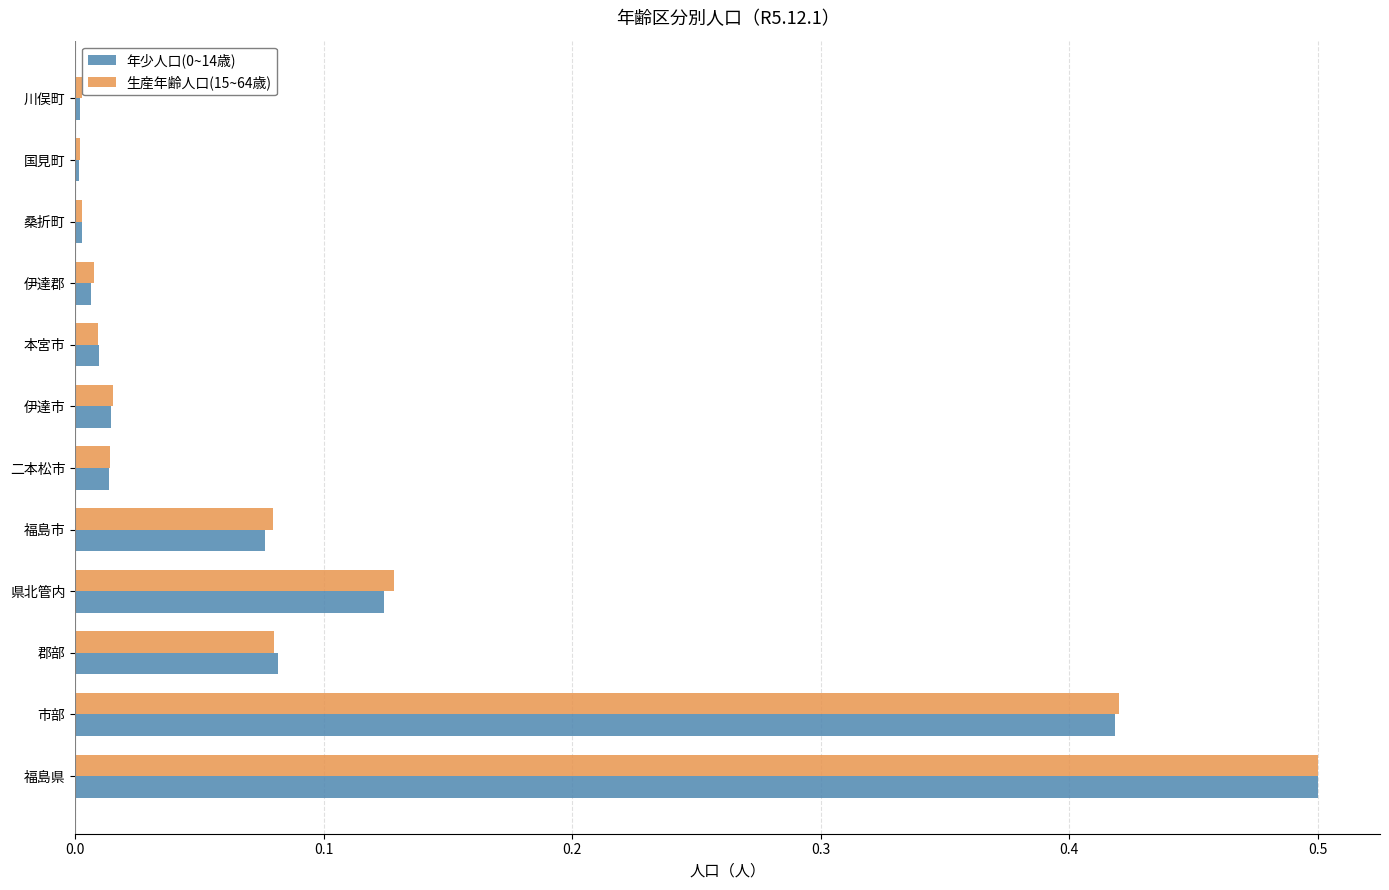

What is the sum of all 生産年齢人口(15~64歳) values?

1.3